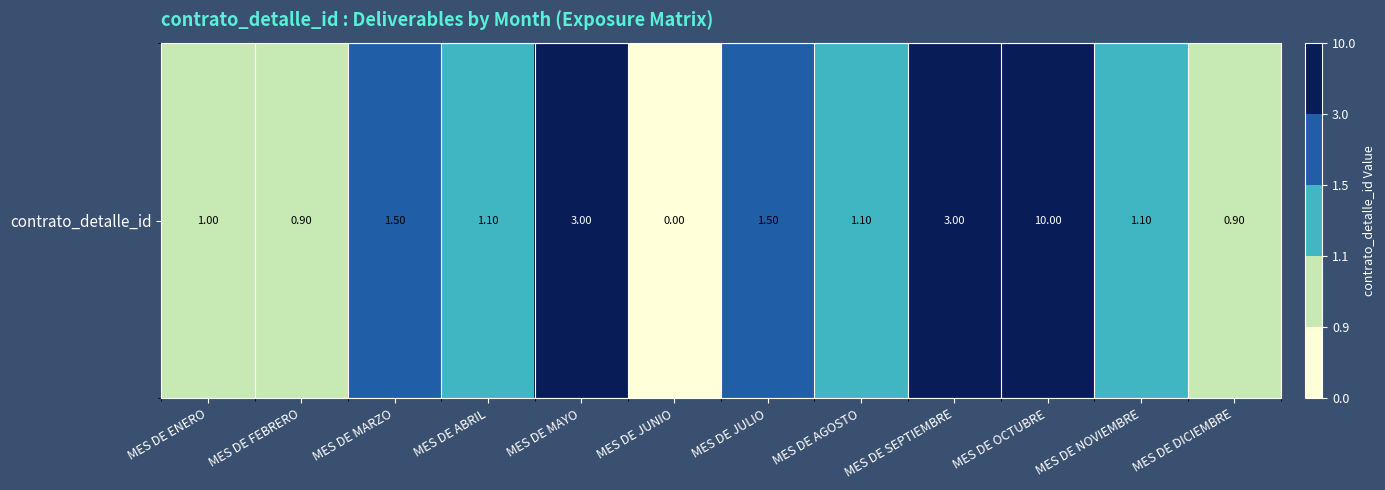

Which category has the highest value across all series?

MES DE OCTUBRE